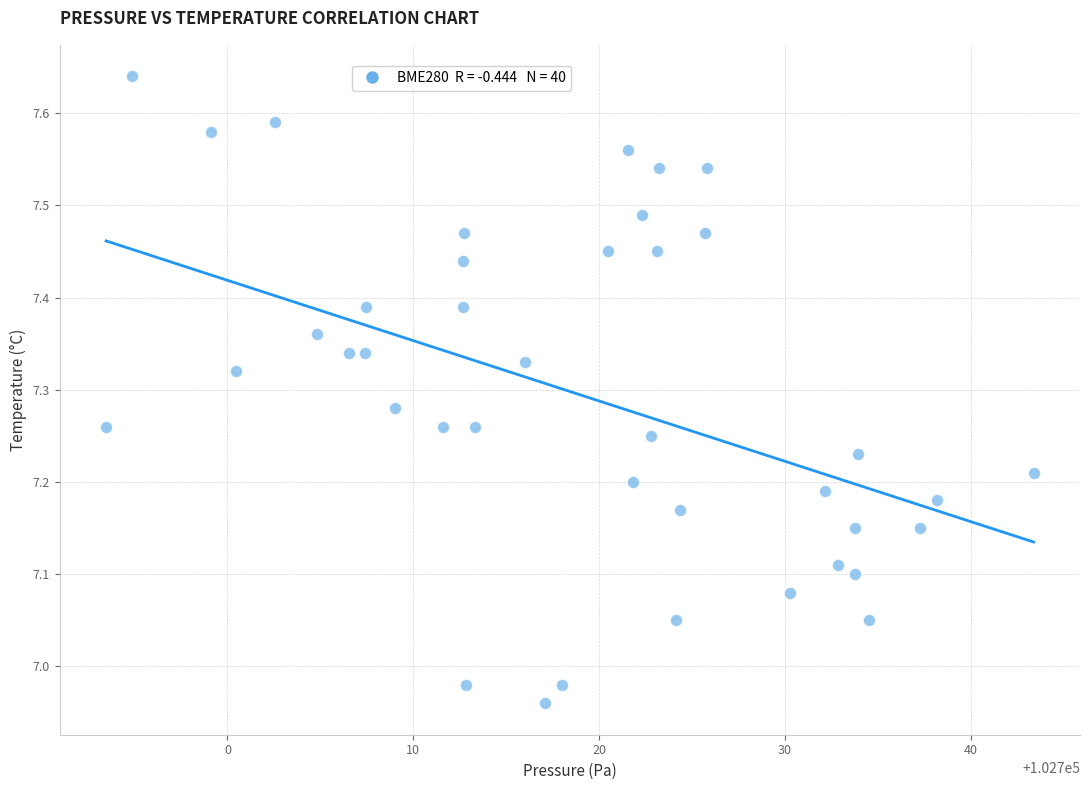

What is the range of Y values (max minus min)?

0.7